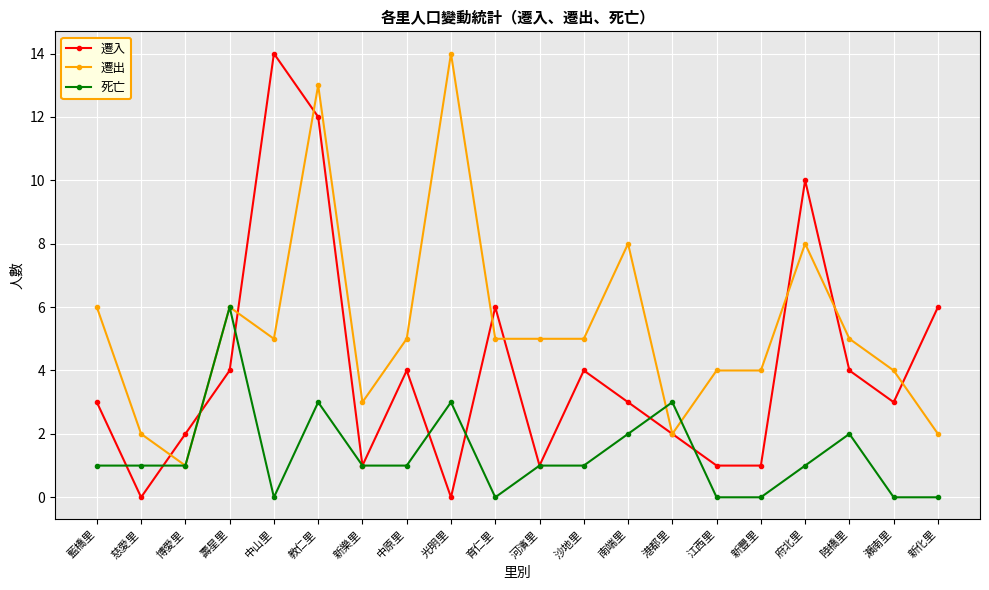

Rank the series by their average value, from highest to lowest.

遷出, 遷入, 死亡